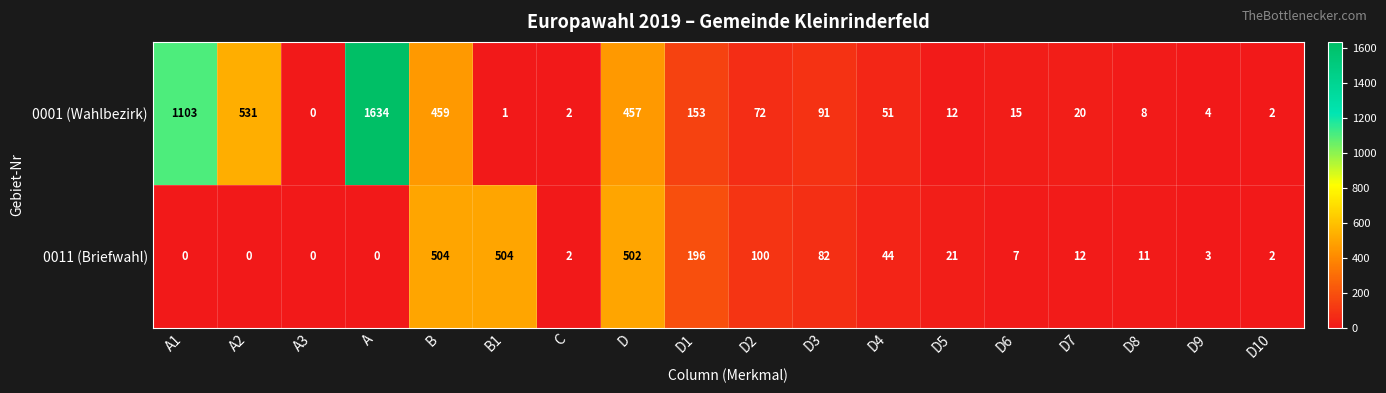

How many series are shown in this chart?

2